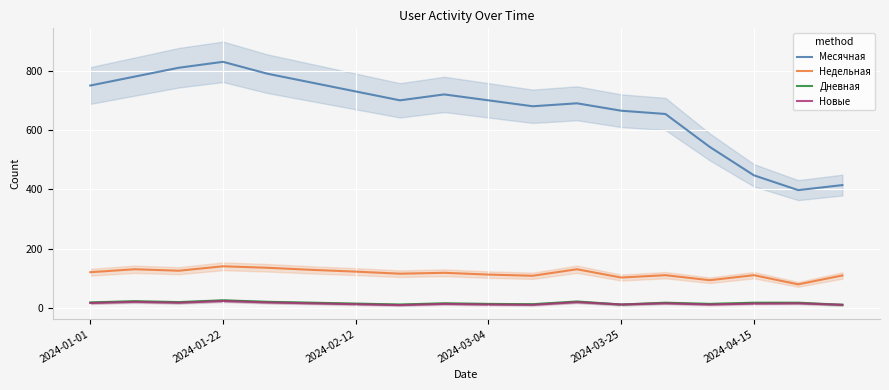

At which category does the chart reach its minimum across all series?

7